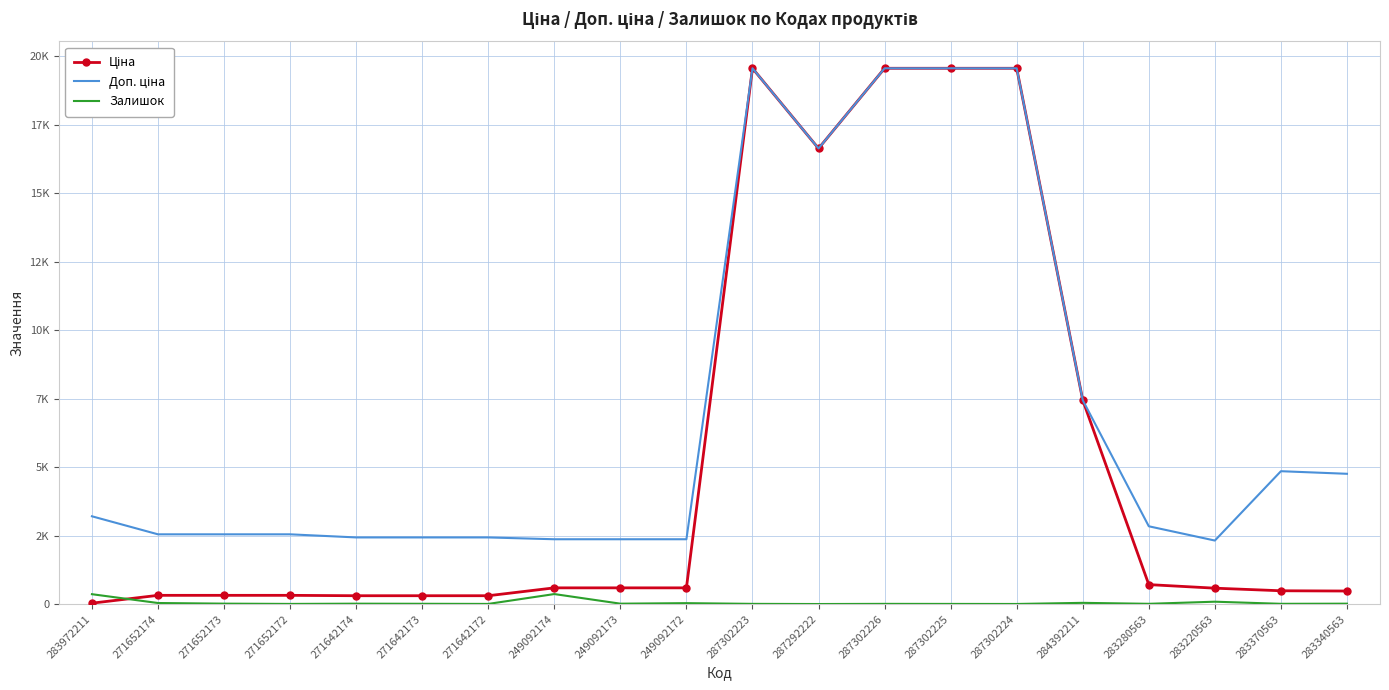

What value does the Залишок series have at 287302223?

7.0